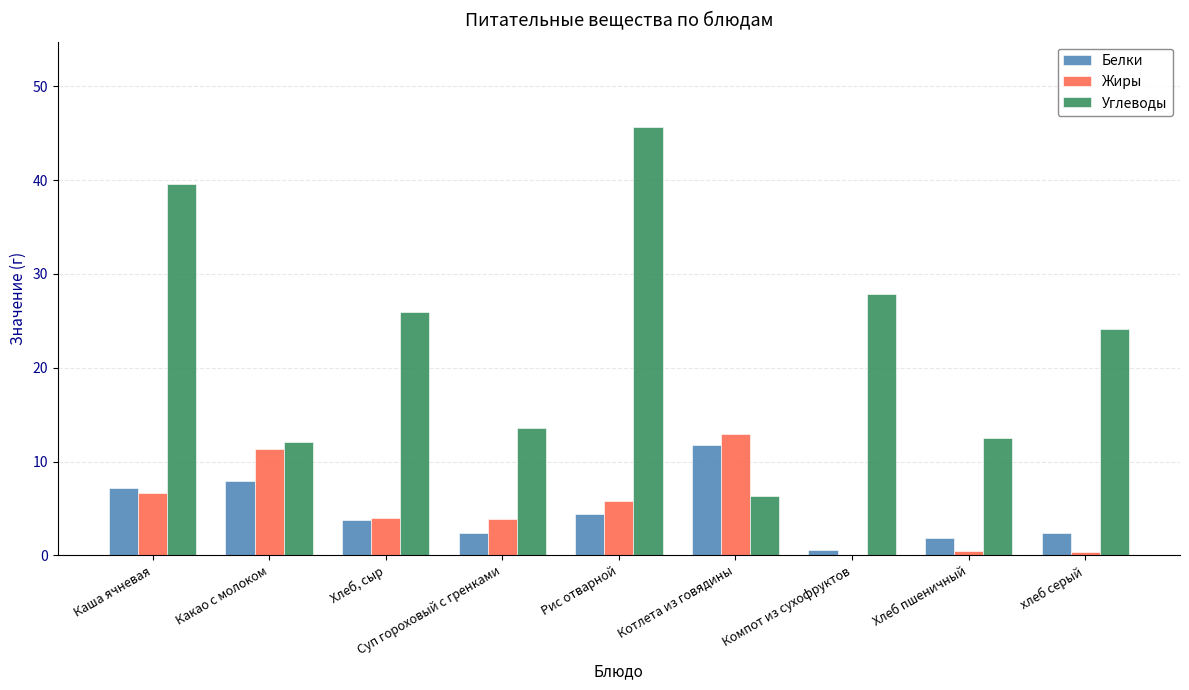

What are all the series names shown in the legend?

Белки, Жиры, Углеводы